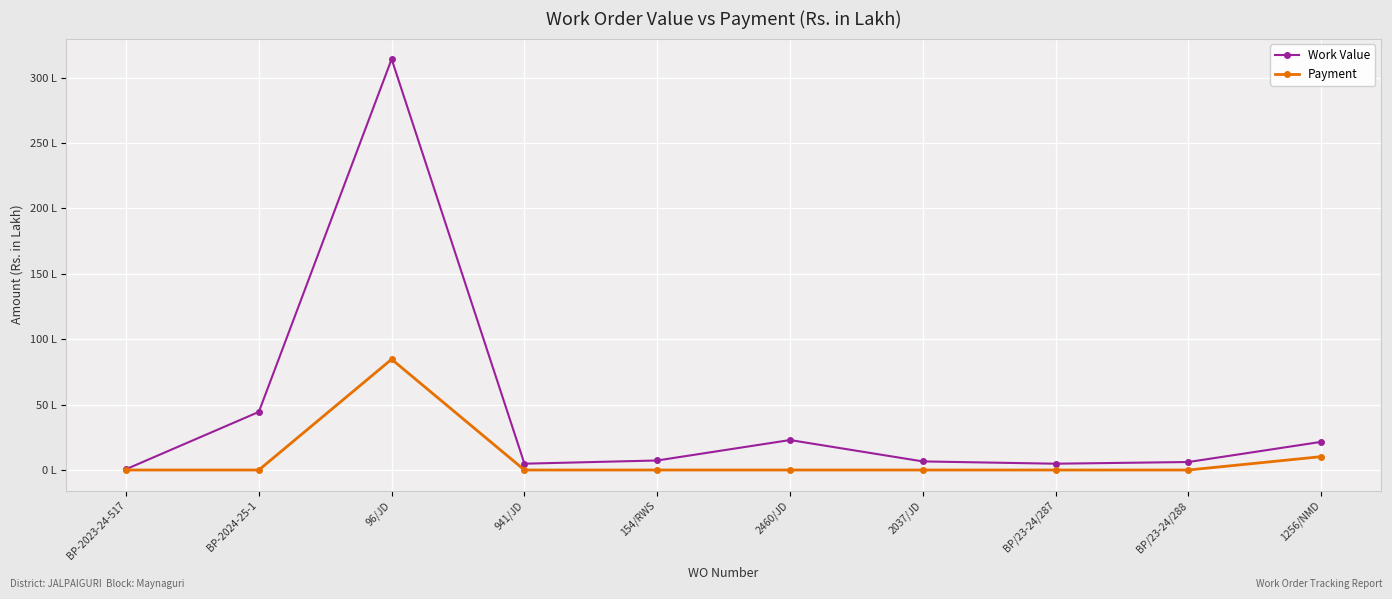

What is the sum of the Work Value values at 2460/JD and 941/JD?

27.7